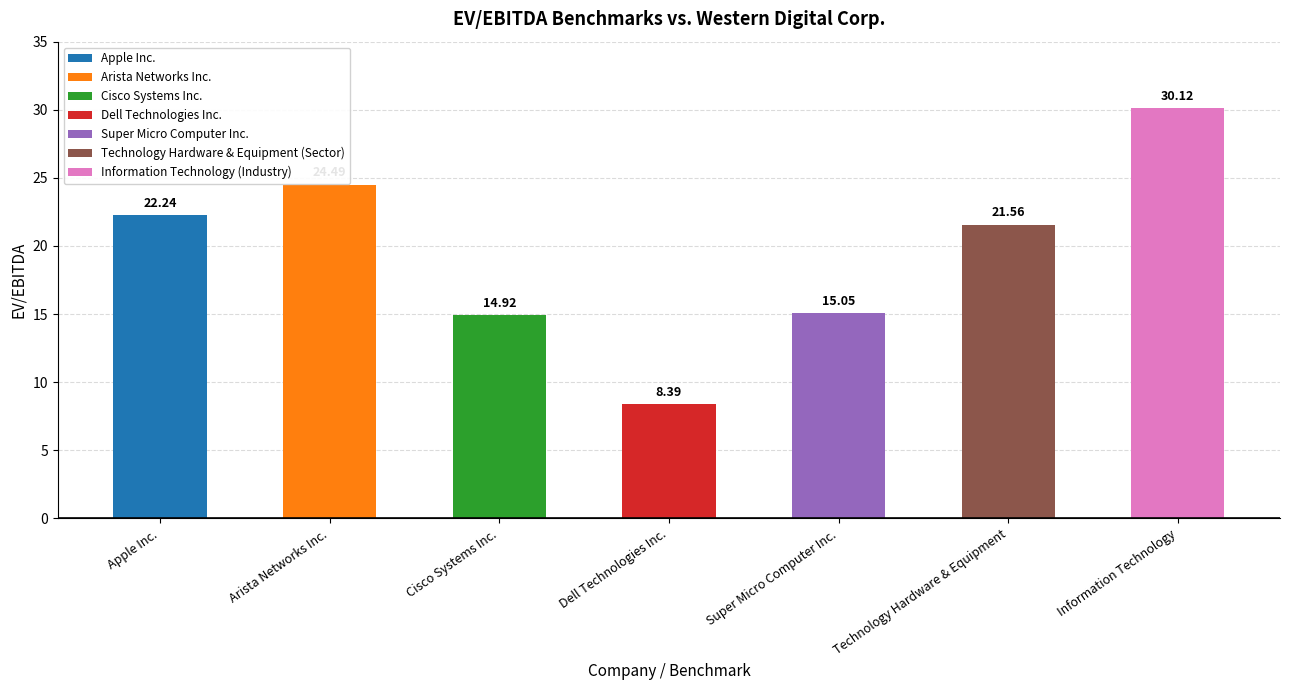

Is it true that the value at Technology Hardware & Equipment is 21.6?

True